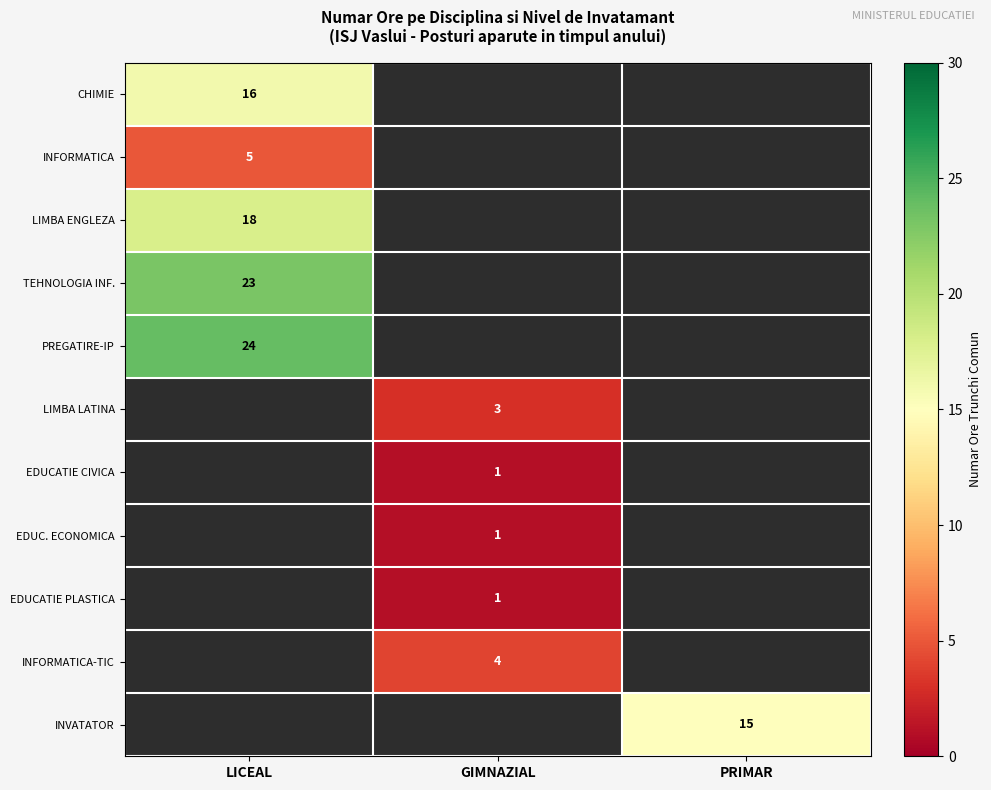

The value of TEHNOLOGIA INF. at LICEAL is 23. True or false?

True